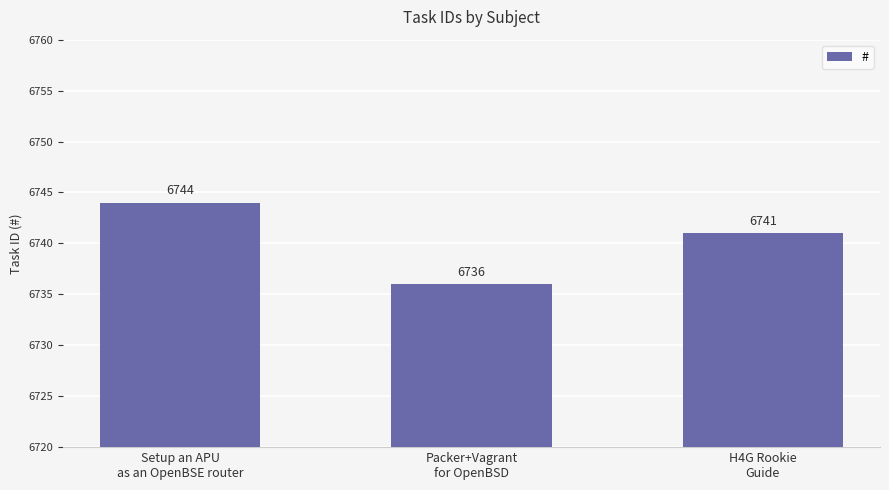

What is the ratio of the value at H4G Rookie
Guide to the value at Setup an APU
as an OpenBSE router?

1.0